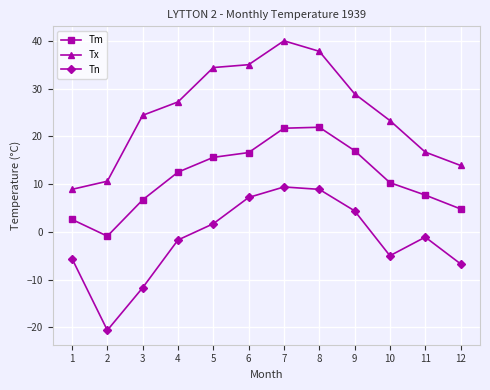

Which series changed the most between 6 and 11?

Tx